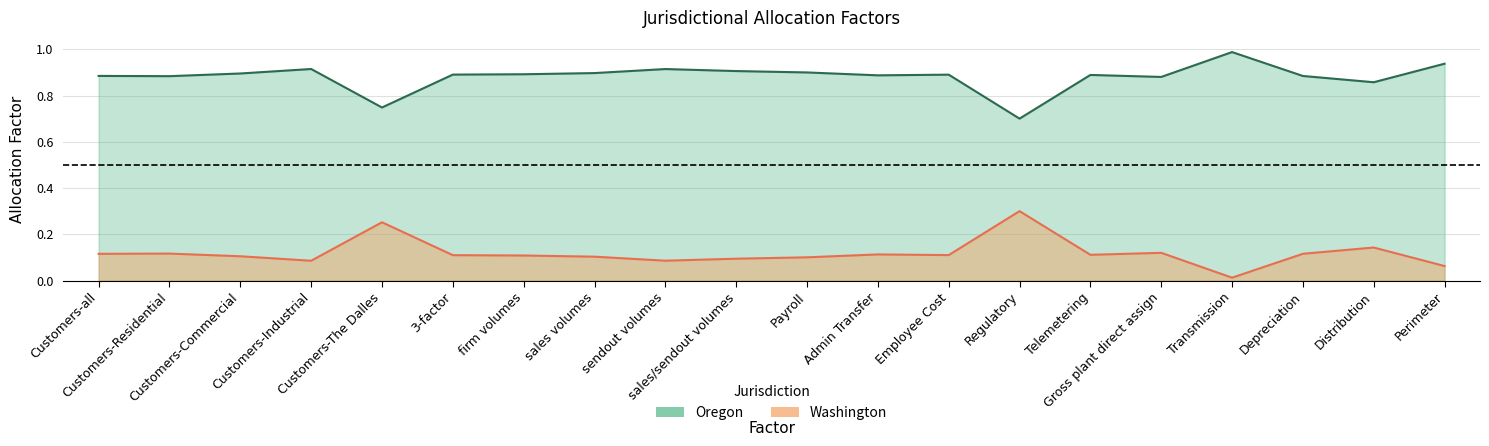

Is the value of Oregon at Gross plant direct assign greater than the value of Washington at sales/sendout volumes?

No